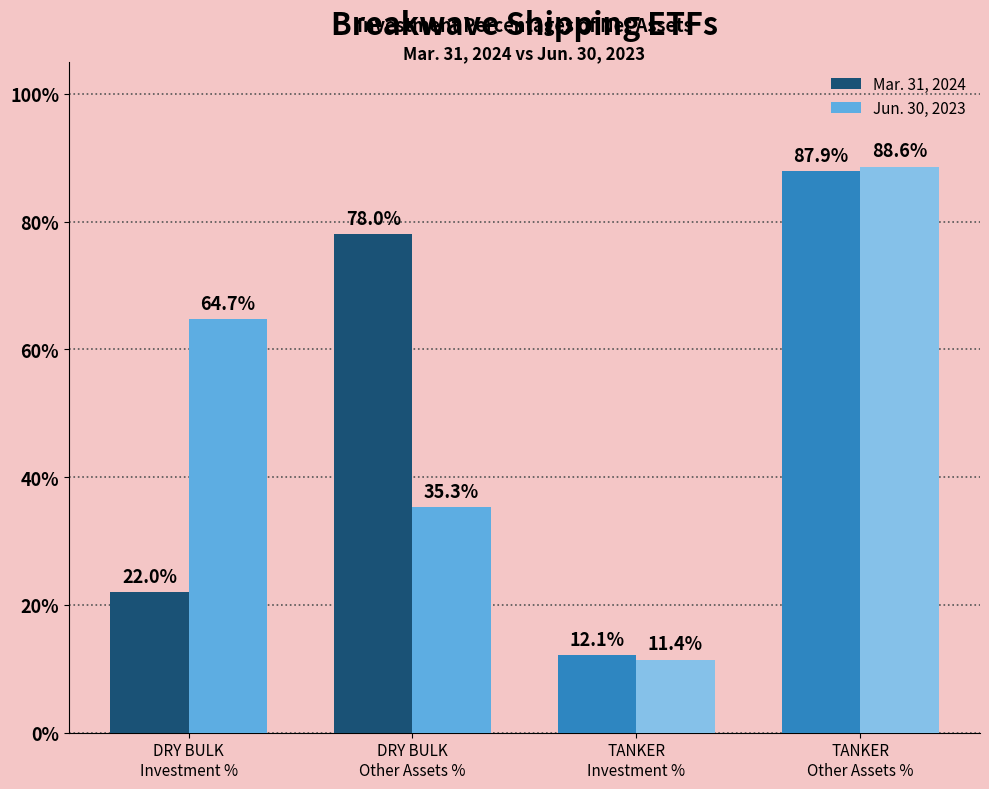

At how many categories does at least one series exceed 0?

4